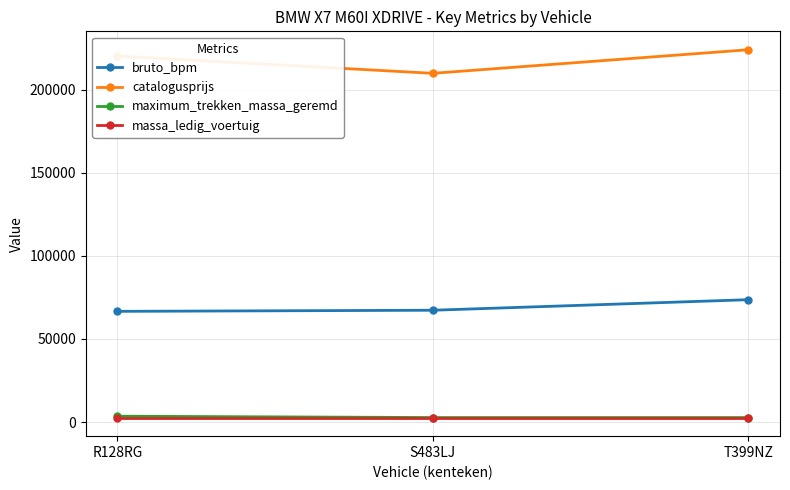

What is the maximum value for catalogusprijs?

223982